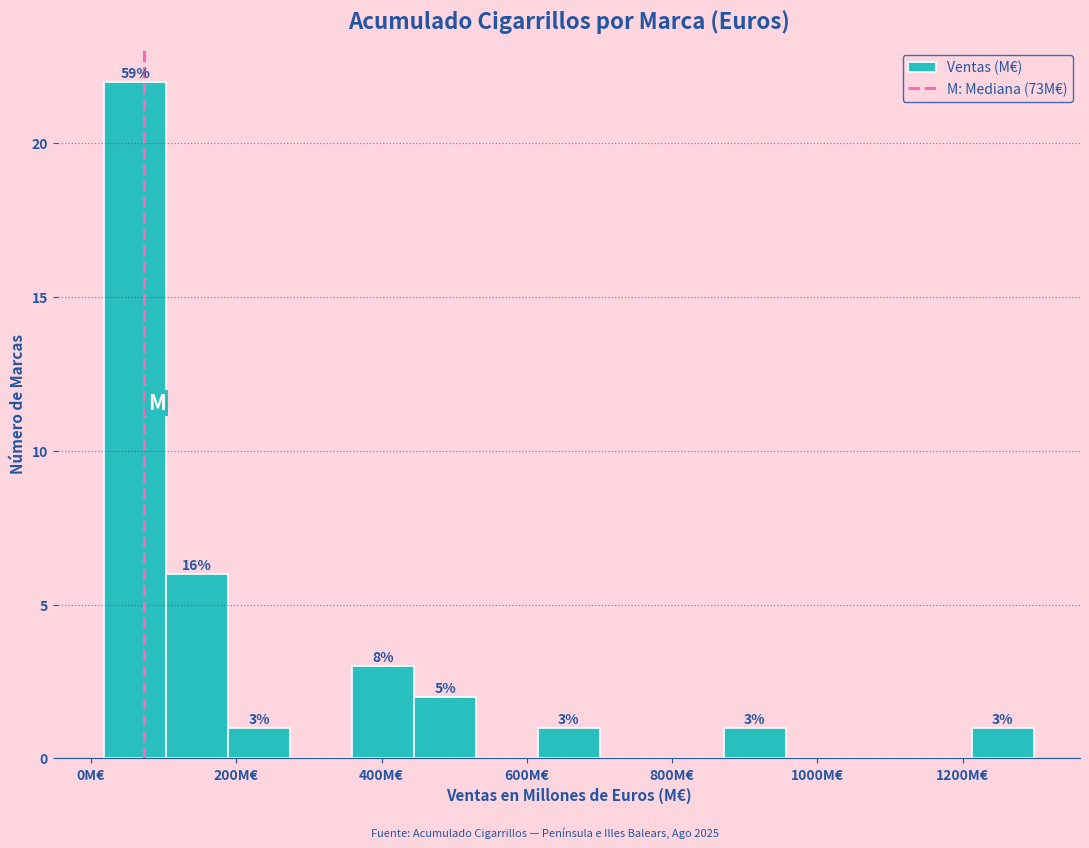

Over which range of the x-axis is the bar tallest?

20 to 100